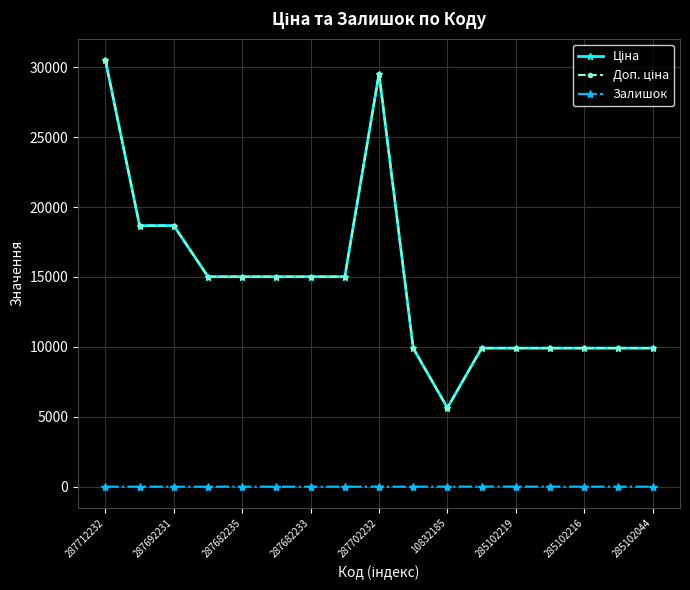

Is this an area chart (filled region under the line)?

No